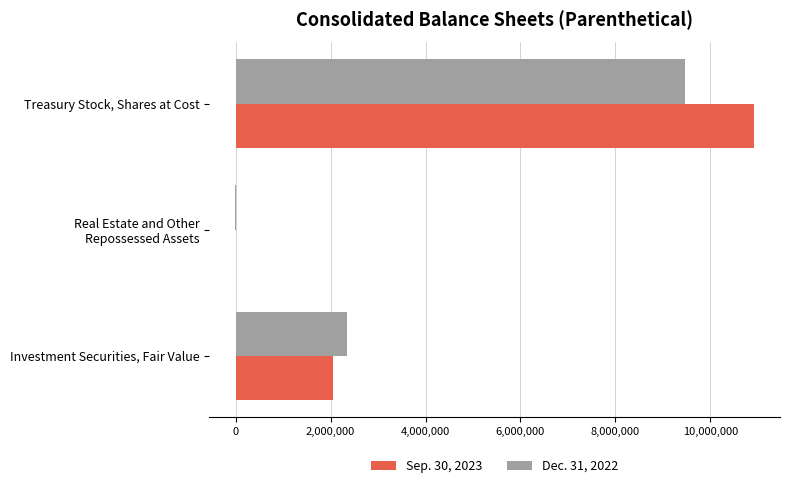

Count the Sep. 30, 2023 values in the range -4247 to 10923390.

3